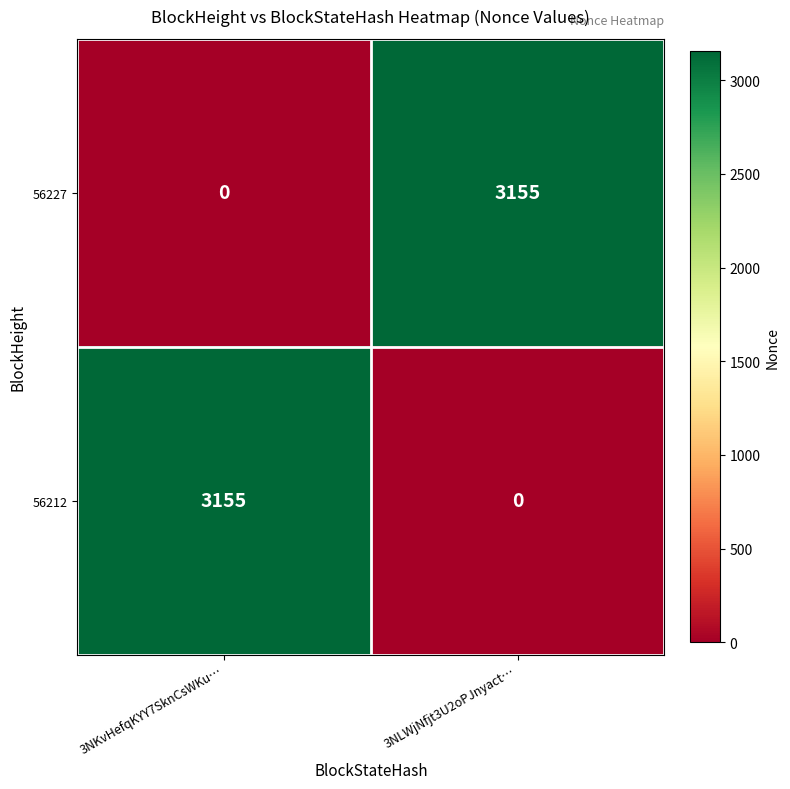

What is the sum of the 56227 values at 3NLWjNfjt3U2oPJnyact… and 3NKvHefqKYY7SknCsWKu…?

3155